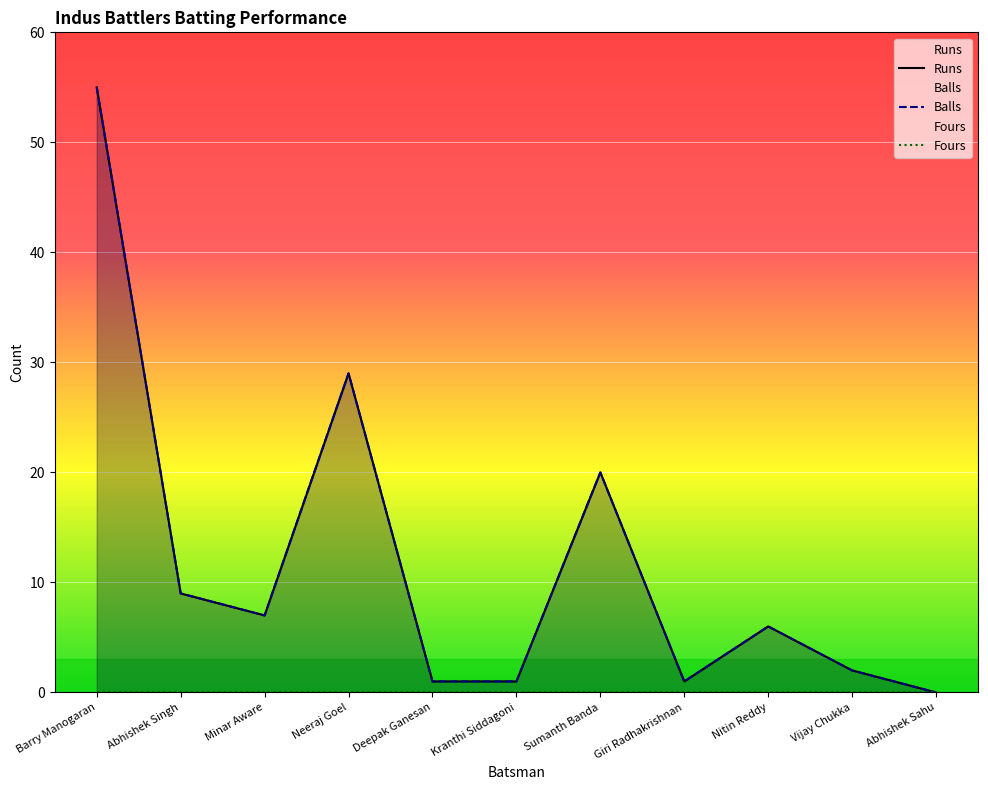

Reading right to left, list all the values displayed in this chart.

Runs: Abhishek Sahu=0	Vijay Chukka=2	Nitin Reddy=6	Giri Radhakrishnan=1	Sumanth Banda=20	Kranthi Siddagoni=1	Deepak Ganesan=1	Neeraj Goel=29	Minar Aware=7	Abhishek Singh=9	Barry Manogaran=55
Balls: Abhishek Sahu=0	Vijay Chukka=2	Nitin Reddy=6	Giri Radhakrishnan=1	Sumanth Banda=20	Kranthi Siddagoni=1	Deepak Ganesan=1	Neeraj Goel=29	Minar Aware=7	Abhishek Singh=9	Barry Manogaran=55
Fours: Abhishek Sahu=0	Vijay Chukka=0	Nitin Reddy=0	Giri Radhakrishnan=0	Sumanth Banda=0	Kranthi Siddagoni=0	Deepak Ganesan=0	Neeraj Goel=0	Minar Aware=0	Abhishek Singh=0	Barry Manogaran=0